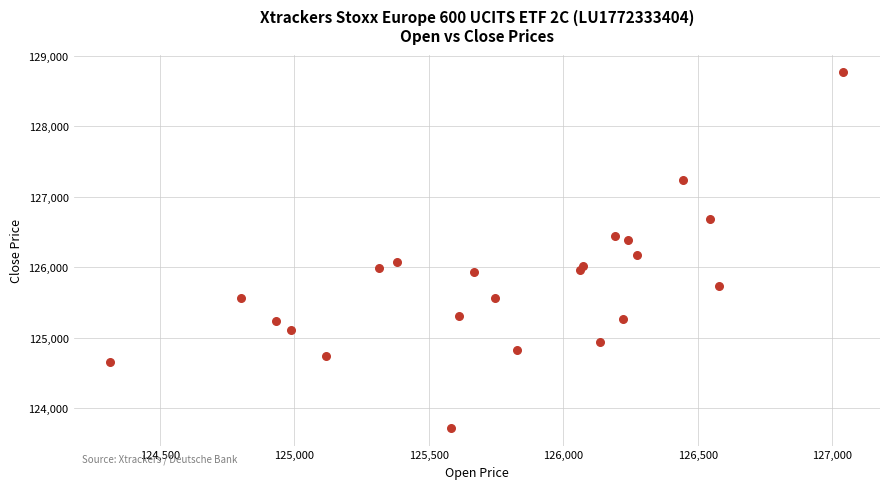

What is the range of X values (max minus min)?

2726